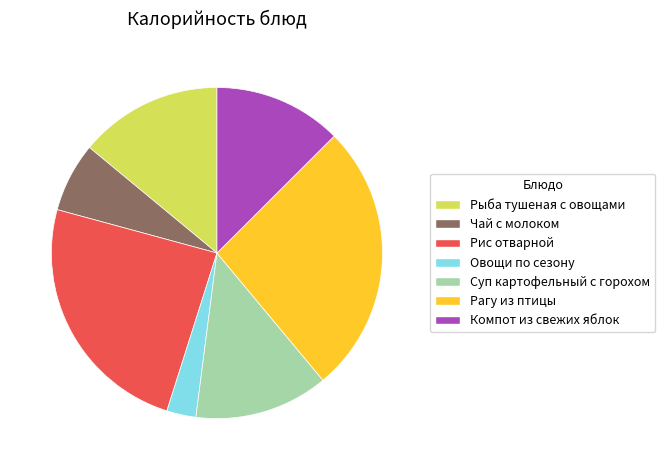

Is the sum of Рис отварной and Рагу из птицы greater than half?

Yes